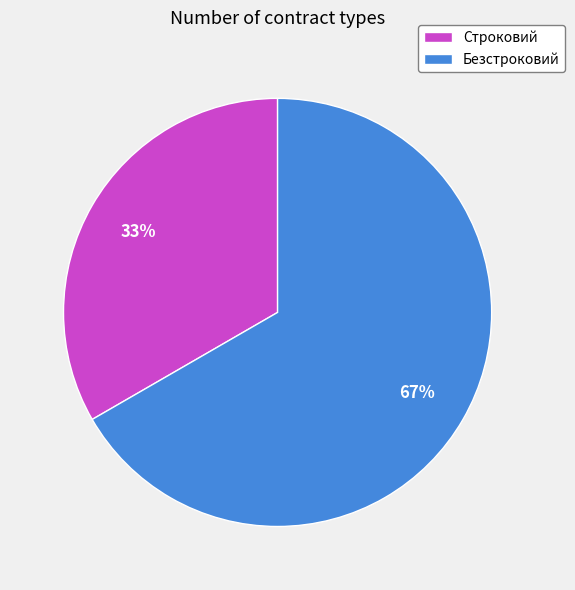

Which slice is the smallest?

Строковий